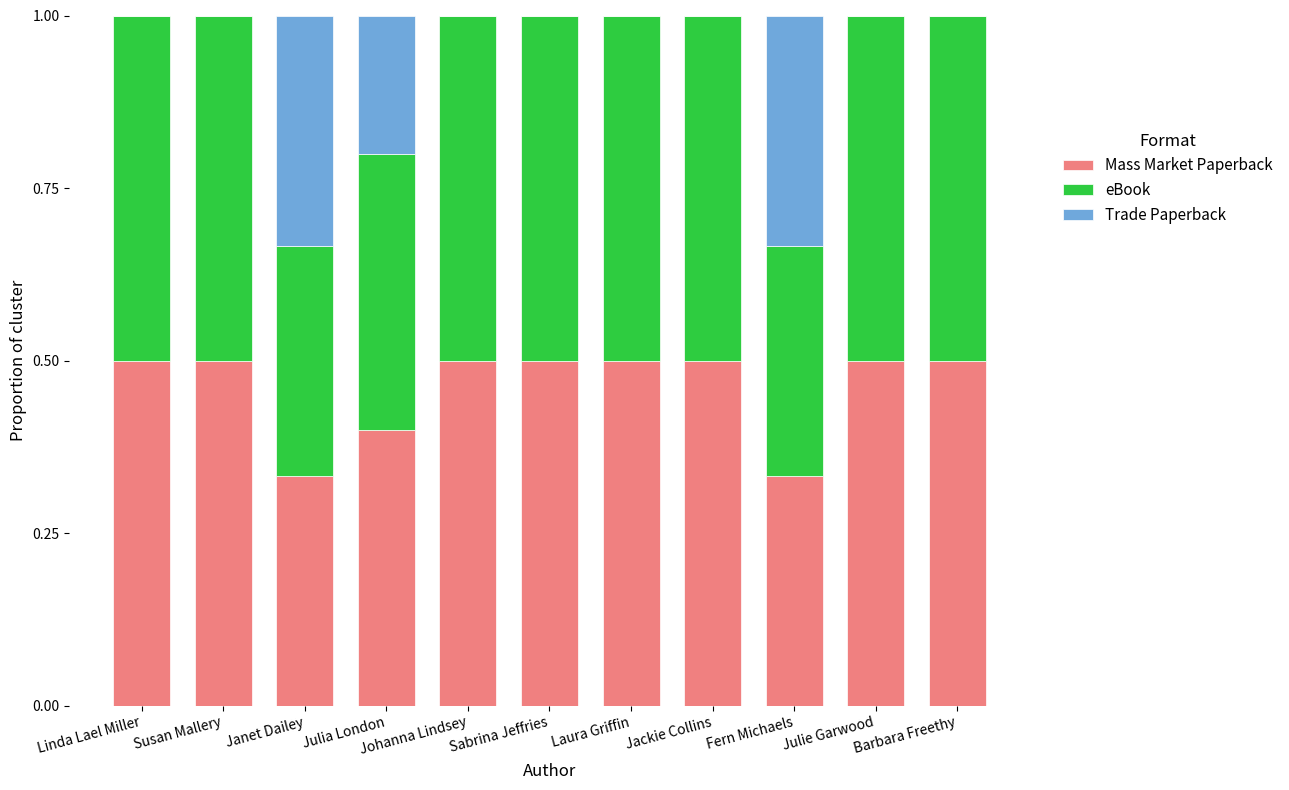

The value of Mass Market Paperback at Laura Griffin is 0.3. True or false?

False